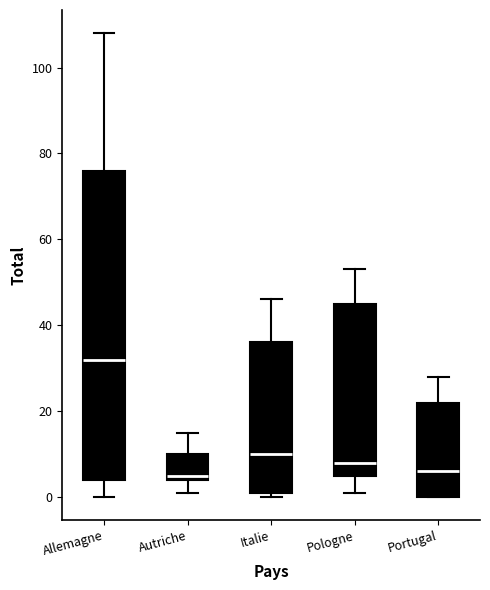

Reading left to right, transcribe this box plot: for each box, give where its median line is, the range the box spans, and where its two whiskers end, as read against the y-axis. The values are not printed on the chart, so give them approximately, as read against the axis.

Allemagne: median 32, box 4 to 76, whiskers 0 to 108
Autriche: median 6, box 4 to 10, whiskers 2 to 16
Italie: median 10, box 2 to 36, whiskers 0 to 46
Pologne: median 8, box 6 to 46, whiskers 2 to 54
Portugal: median 6, box 0 to 22, whiskers 0 to 28